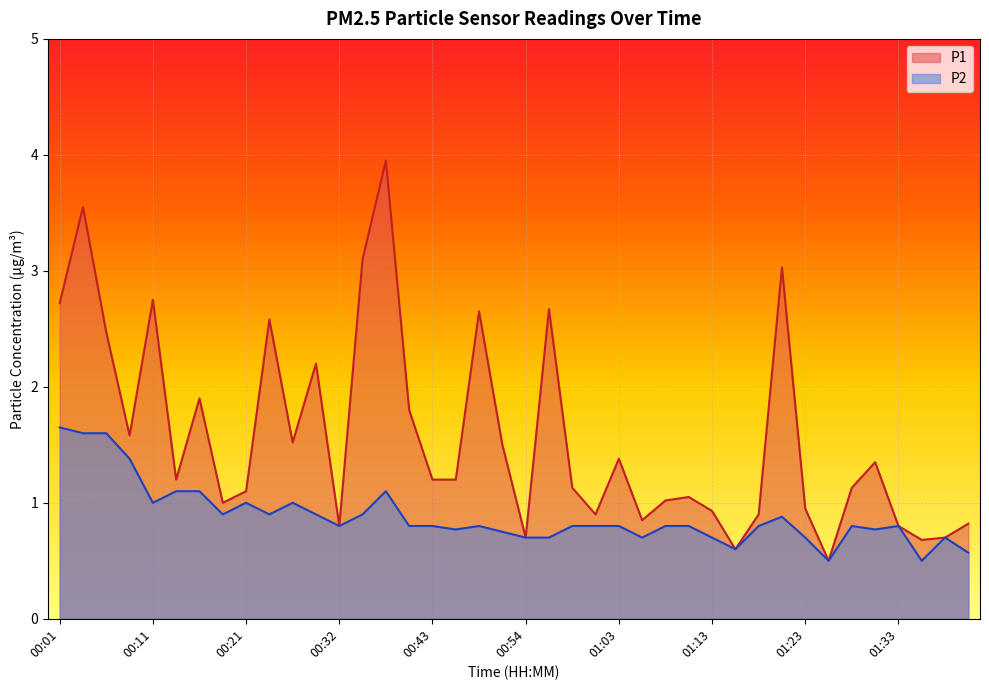

Reading right to left, transcribe all the data shown in this chart.

P1: 0.8	0.7	0.7	0.8	1.4	1.1	0.5	0.9	3.0	0.9	0.6	0.9	1.1	1.0	0.8	1.4	0.9	1.1	2.7	0.7	1.5	2.6	1.2	1.2	1.8	4.0	3.1	0.8	2.2	1.5	2.6	1.1	1.0	1.9	1.2	2.8	1.6	2.5	3.5	2.7
P2: 0.6	0.7	0.5	0.8	0.8	0.8	0.5	0.7	0.9	0.8	0.6	0.7	0.8	0.8	0.7	0.8	0.8	0.8	0.7	0.7	0.8	0.8	0.8	0.8	0.8	1.1	0.9	0.8	0.9	1.0	0.9	1.0	0.9	1.1	1.1	1.0	1.4	1.6	1.6	1.6